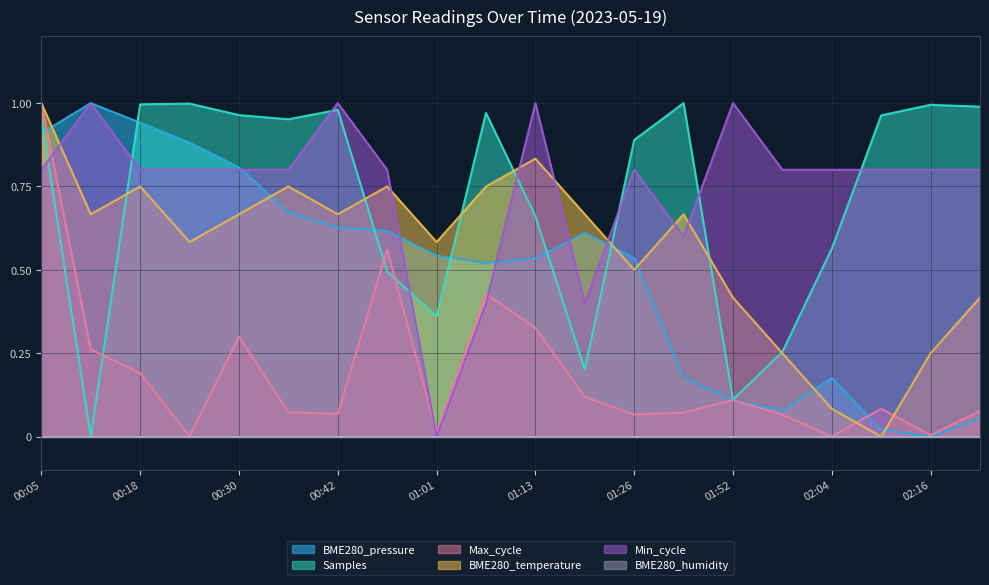

What is the total value across all series at 00:30?

3.5